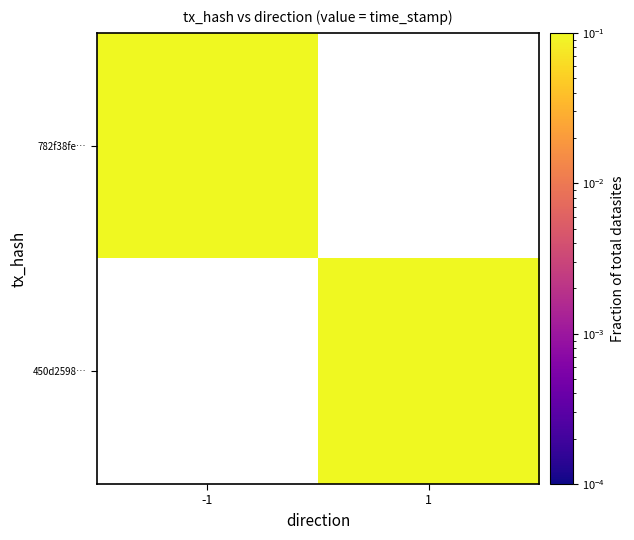

Rank the series by their maximum value, from highest to lowest.

782f38fe…, 450d2598…